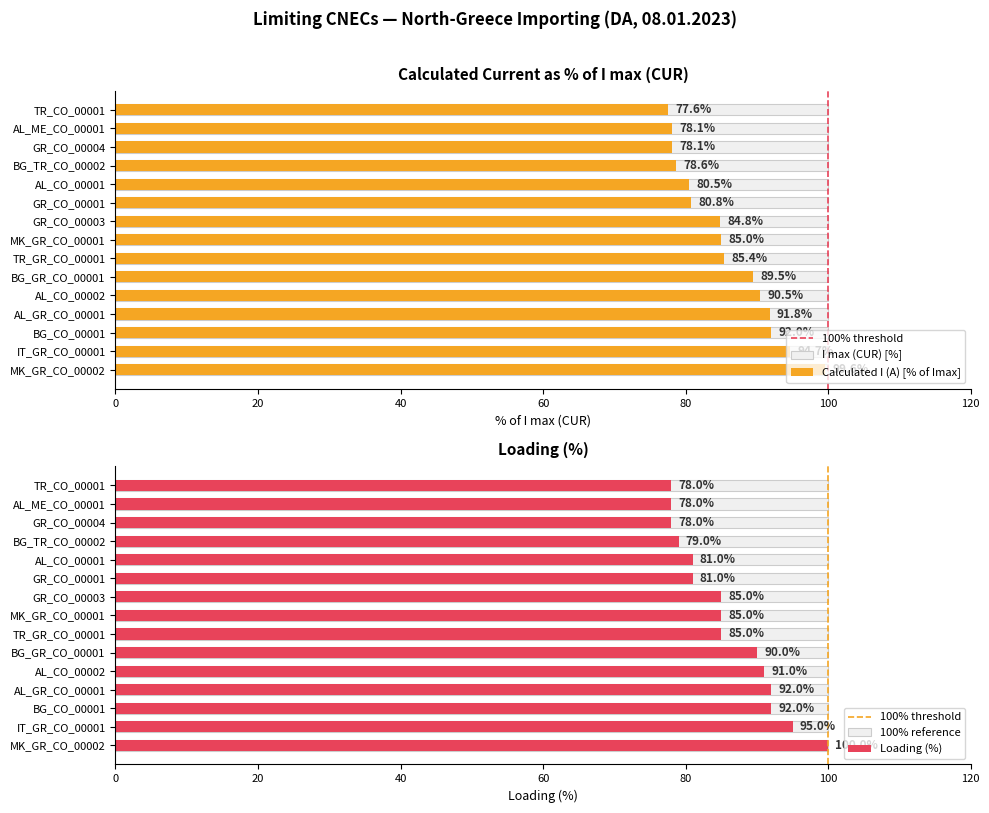

Reading left to right, list all the values displayed in this chart.

Calculated I (A): 99.6	94.7	92.0	91.8	90.5	89.5	85.4	85.0	84.8	80.8	80.5	78.6	78.1	78.1	77.6
Margin (A): 100.0	95.0	92.0	92.0	91.0	90.0	85.0	85.0	85.0	81.0	81.0	79.0	78.0	78.0	78.0